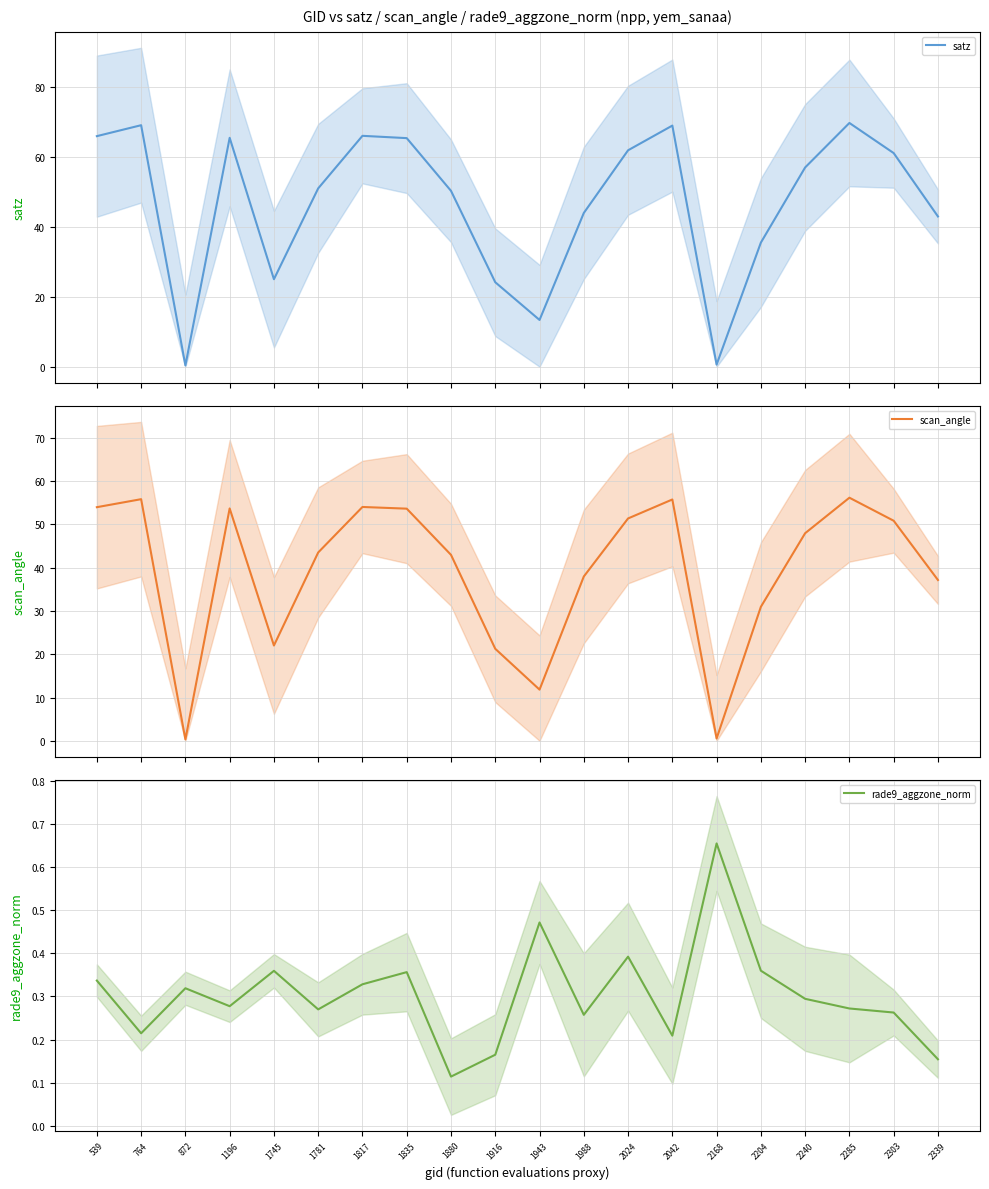

At which category is the sum across all series the highest?

2285